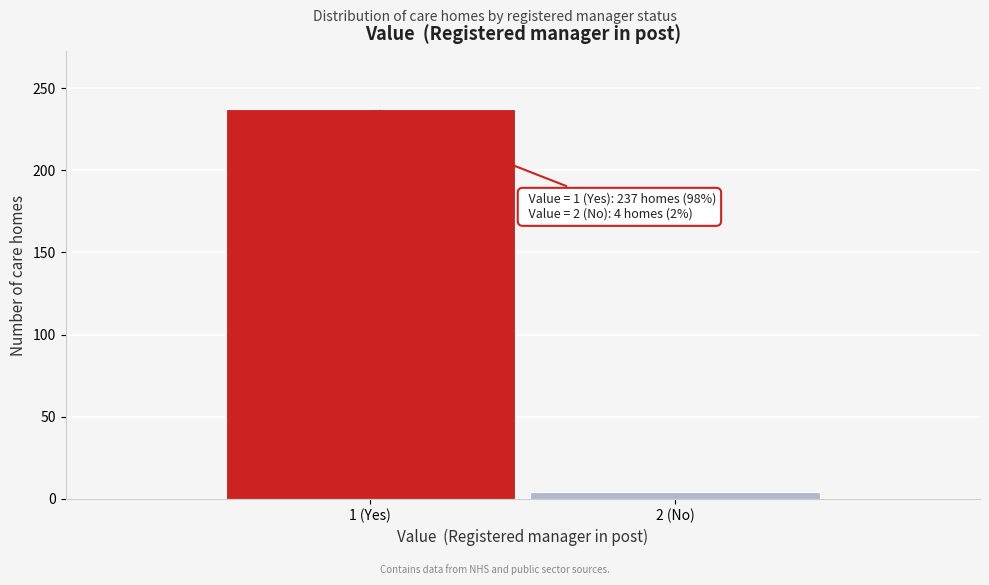

Reading left to right, what are all the values shown in this chart?

237	4